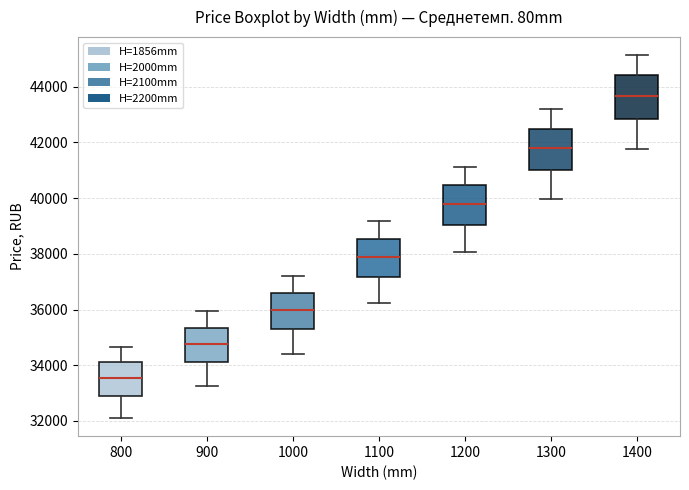

Which box has the highest median line?

1400